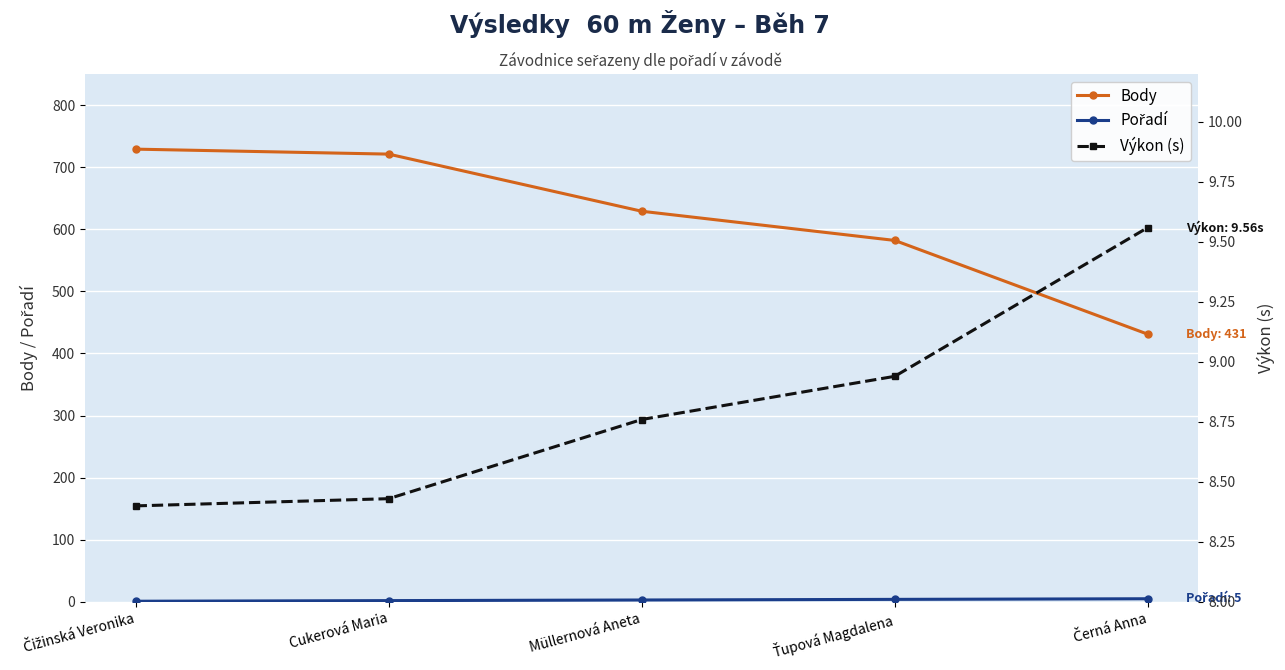

Rank the categories by Výkon (s) value from lowest to highest.

Čižinská Veronika, Cukerová Maria, Müllernová Aneta, Ťupová Magdalena, Černá Anna